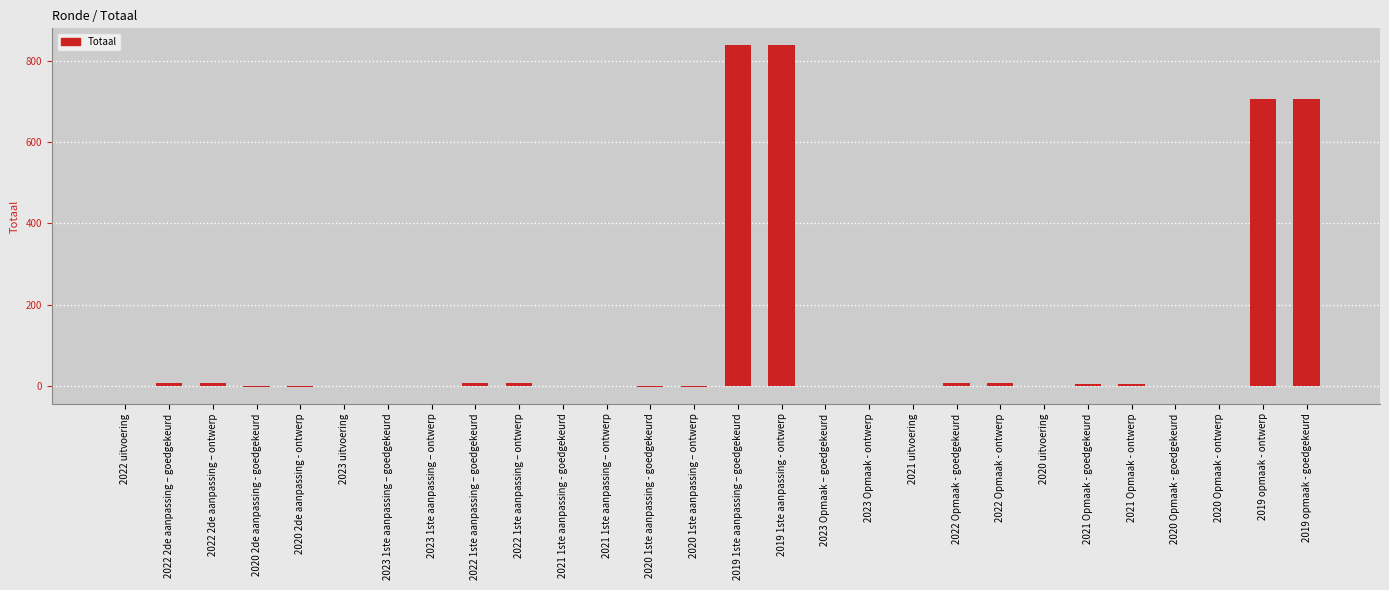

Which has a higher value, 2019 1ste aanpassing – goedgekeurd or 2023 1ste aanpassing – goedgekeurd?

2019 1ste aanpassing – goedgekeurd